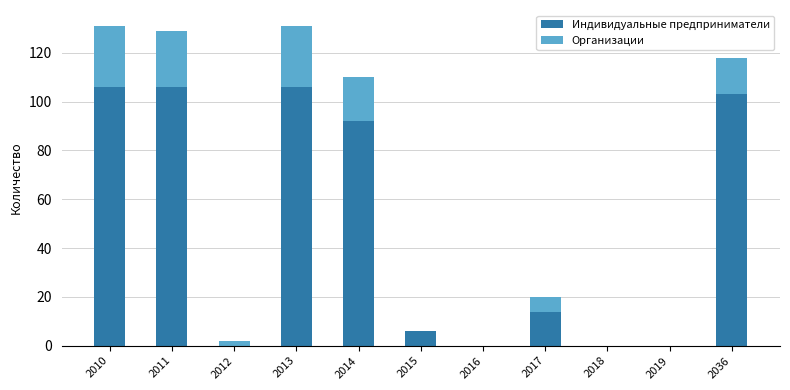

What is the highest value of the Индивидуальные предприниматели series?

106